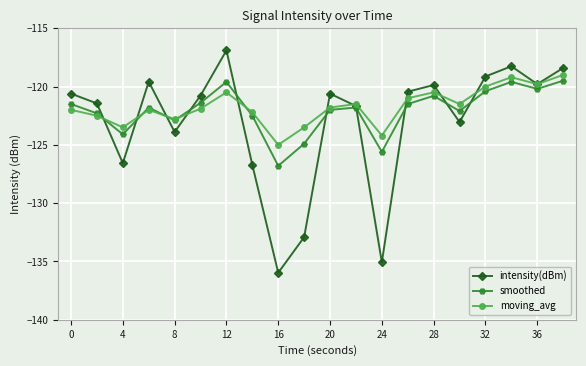

What is the maximum value for smoothed?

-119.5